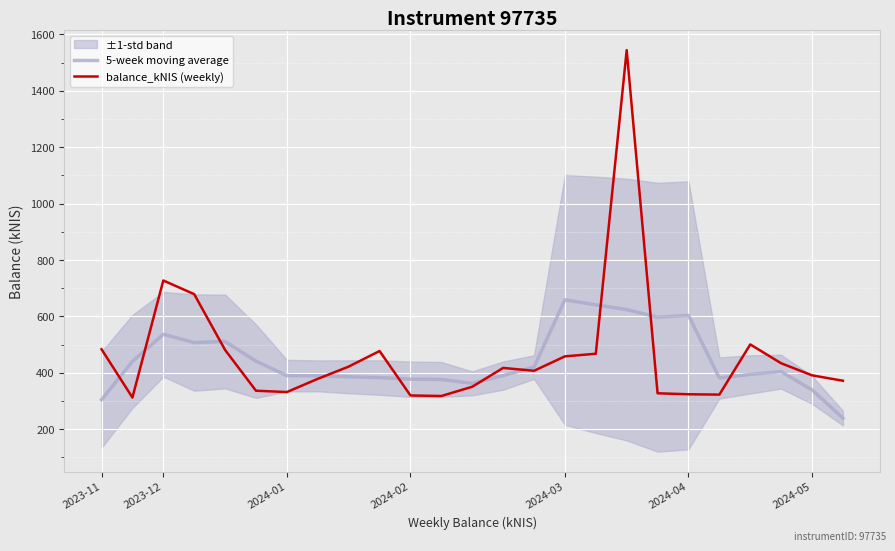

What is the highest value of the 5-week moving average series?

659.0